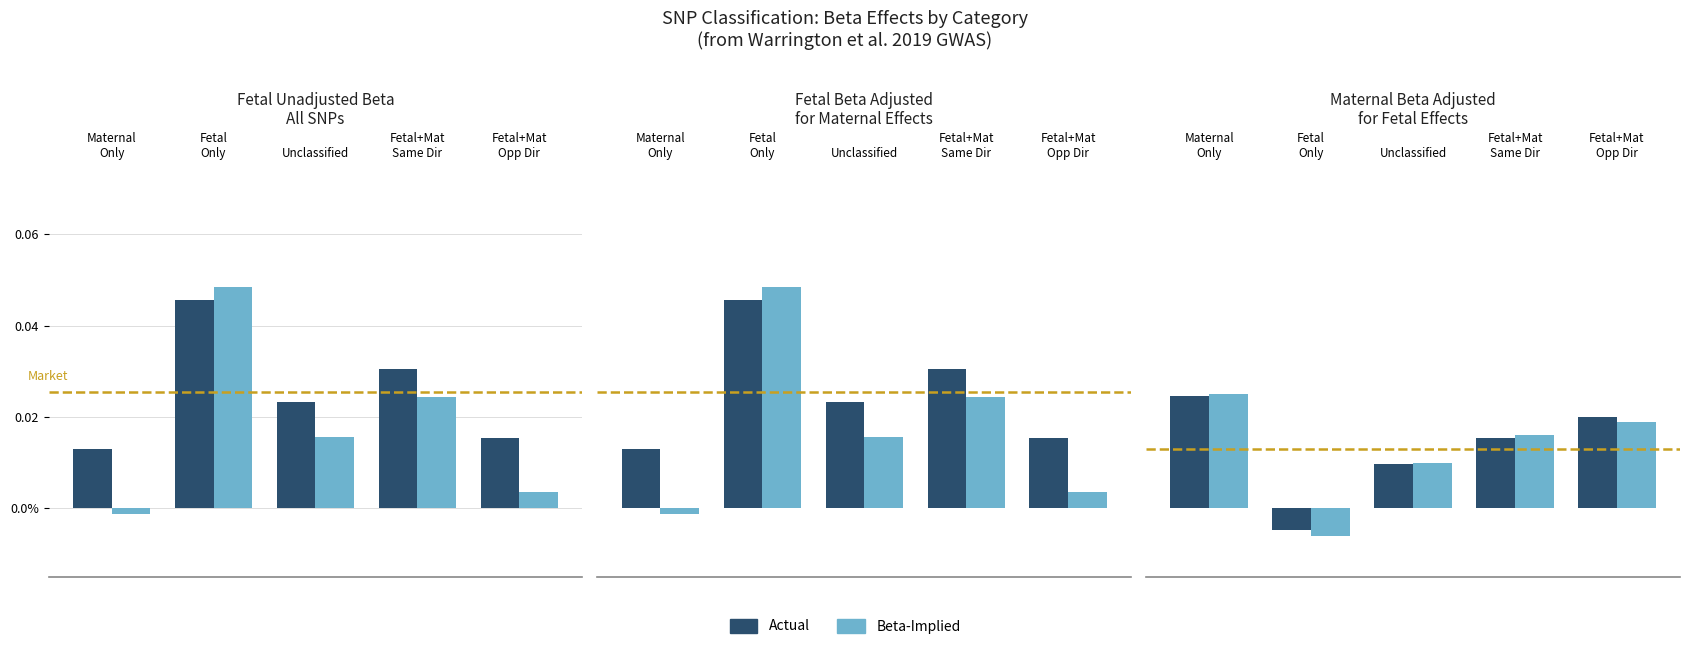

How many negative values does the Fetal beta adjusted for maternal effects series have?

1